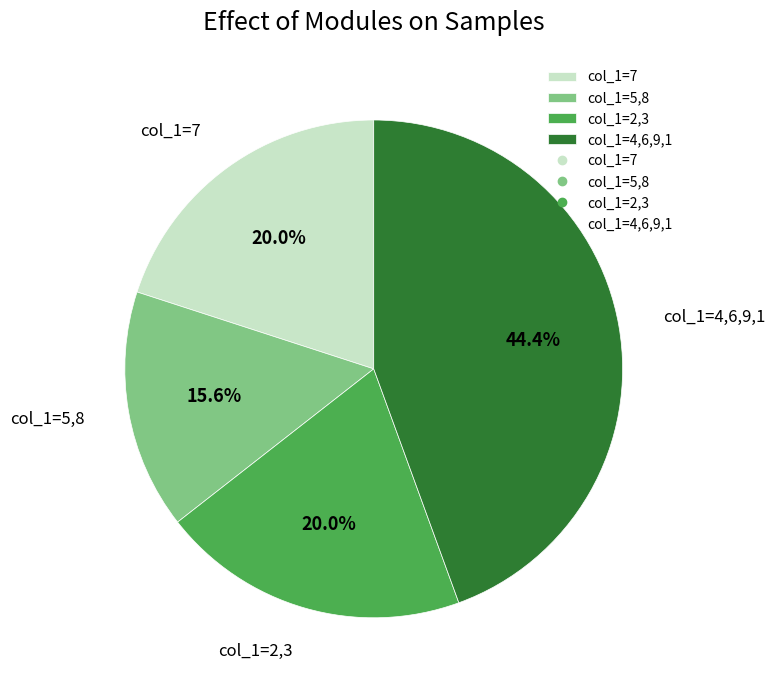

Does any single category account for the majority?

No